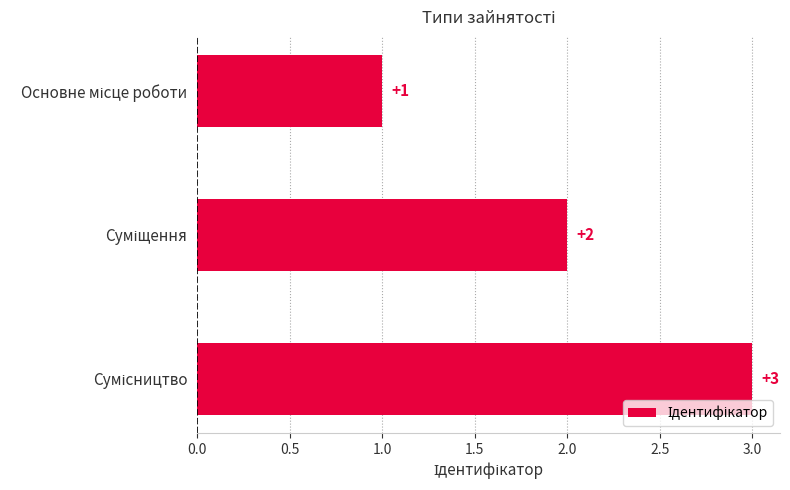

What is the sum of all values?

6